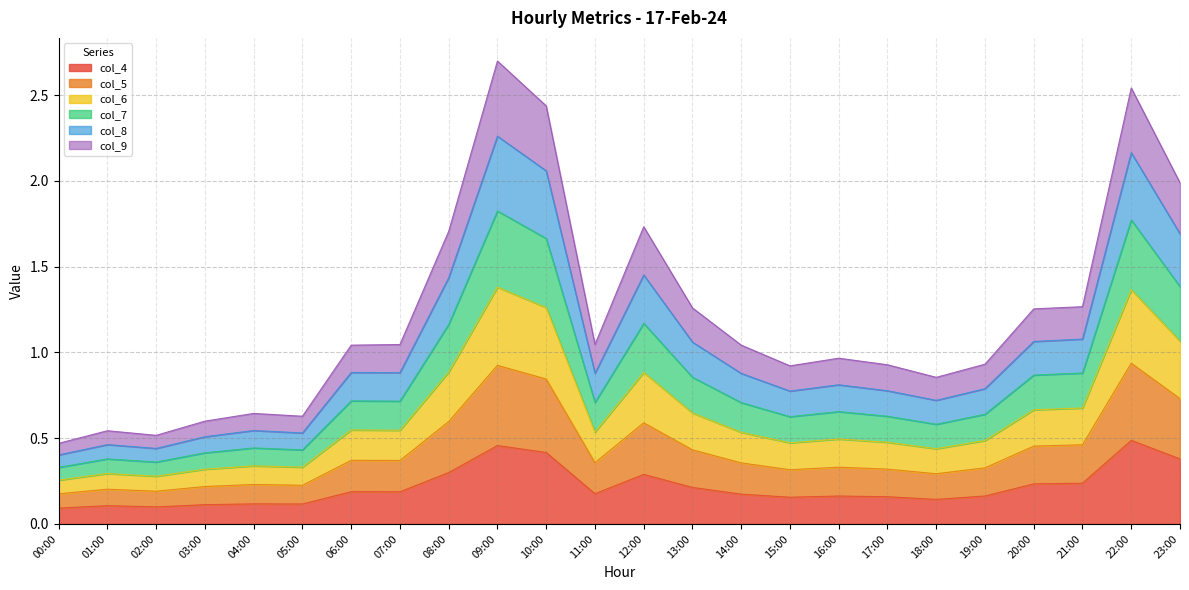

What is the total value across all series at 15:00?

0.9